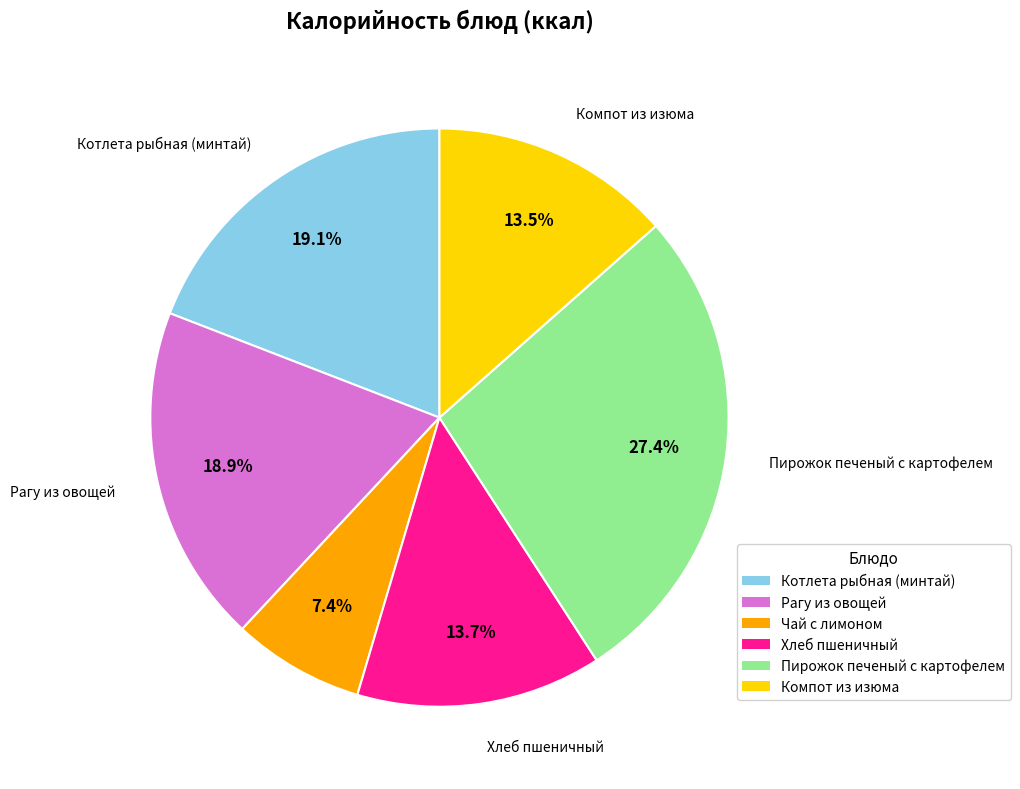

Does any single category account for the majority?

No